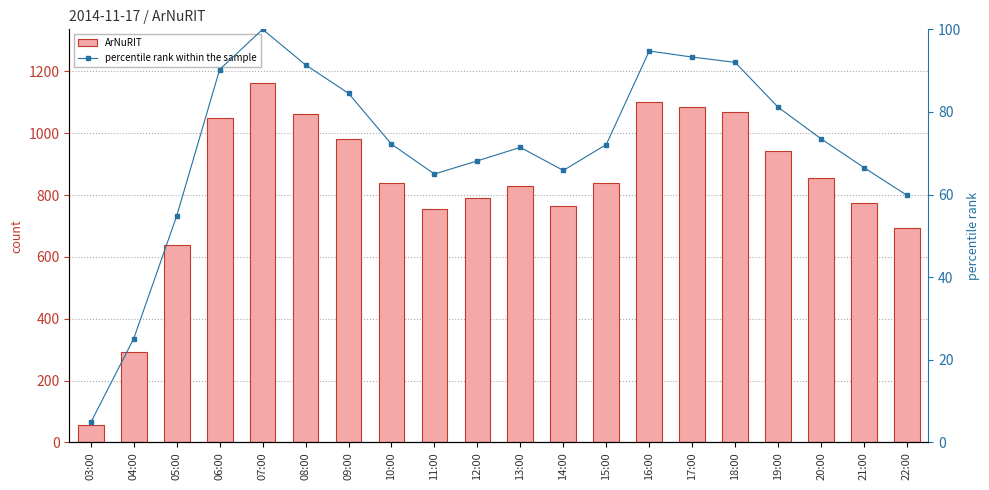

What position from the right is 17:00?

6